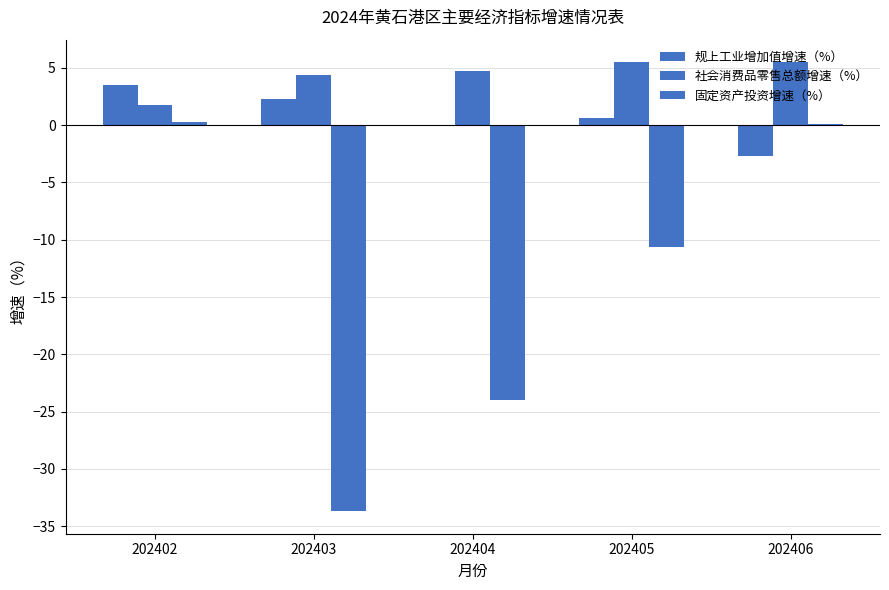

Rank the series by their maximum value, from highest to lowest.

社会消费品零售总额增速（%）, 规上工业增加值增速（%）, 固定资产投资增速（%）